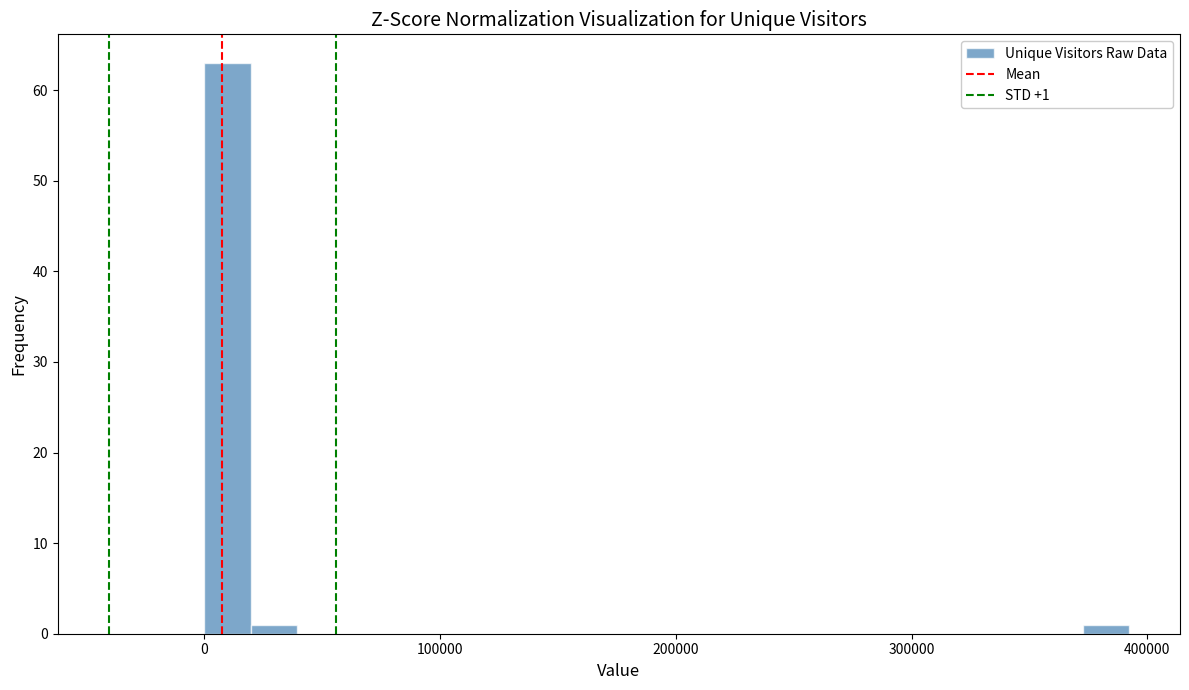

Read against the x-axis, roughly where is the centre of the tallest bar?

10000